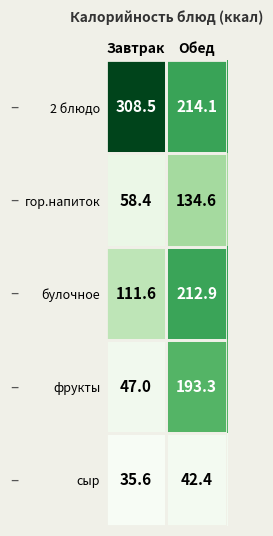

What is the sum of the сыр values at Обед and Завтрак?

78.0